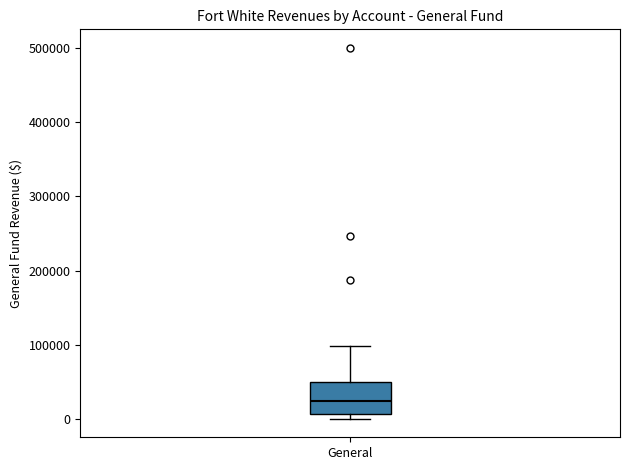

Where does the upper whisker of the box for General end on the y-axis? The values are not printed on the chart, so give them approximately, as read against the axis.

100000